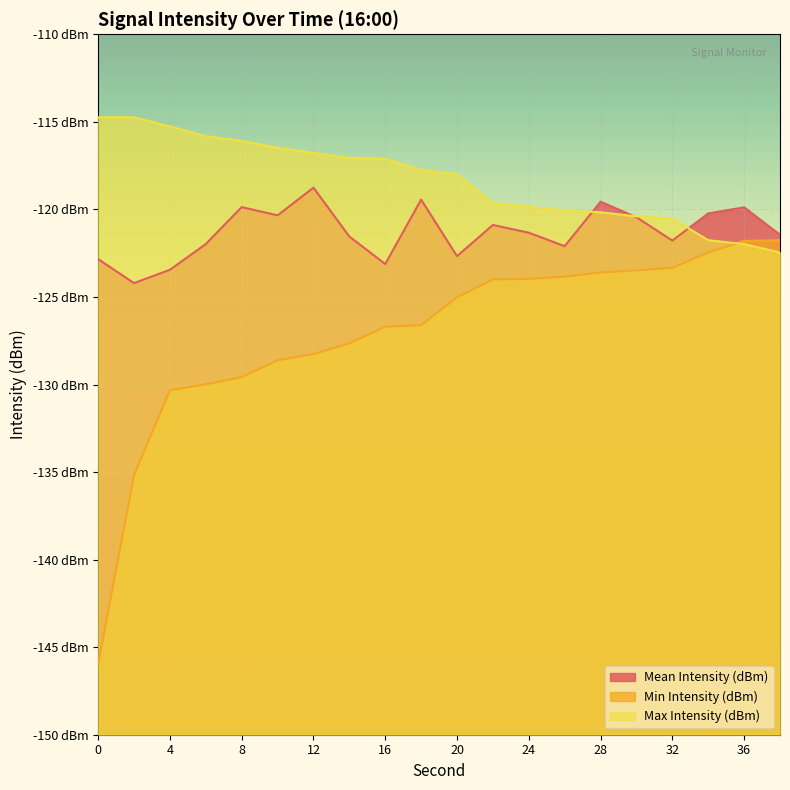

Reading left to right, transcribe all the data shown in this chart.

Mean Intensity (dBm): 0=-122.8	2=-124.2	4=-123.5	6=-122.0	8=-119.9	10=-120.3	12=-118.8	14=-121.5	16=-123.1	18=-119.4	20=-122.7	22=-120.9	24=-121.3	26=-122.1	28=-119.6	30=-120.5	32=-121.8	34=-120.2	36=-119.9	38=-121.5
Min Intensity (dBm): 0=-146.0	2=-135.2	4=-130.3	6=-130.0	8=-129.6	10=-128.6	12=-128.3	14=-127.7	16=-126.7	18=-126.6	20=-125.0	22=-124.0	24=-124.0	26=-123.8	28=-123.6	30=-123.5	32=-123.3	34=-122.5	36=-121.8	38=-121.8
Max Intensity (dBm): 0=-114.7	2=-114.7	4=-115.3	6=-115.8	8=-116.1	10=-116.5	12=-116.8	14=-117.1	16=-117.1	18=-117.8	20=-118.0	22=-119.6	24=-119.8	26=-120.1	28=-120.2	30=-120.4	32=-120.5	34=-121.8	36=-122.0	38=-122.5